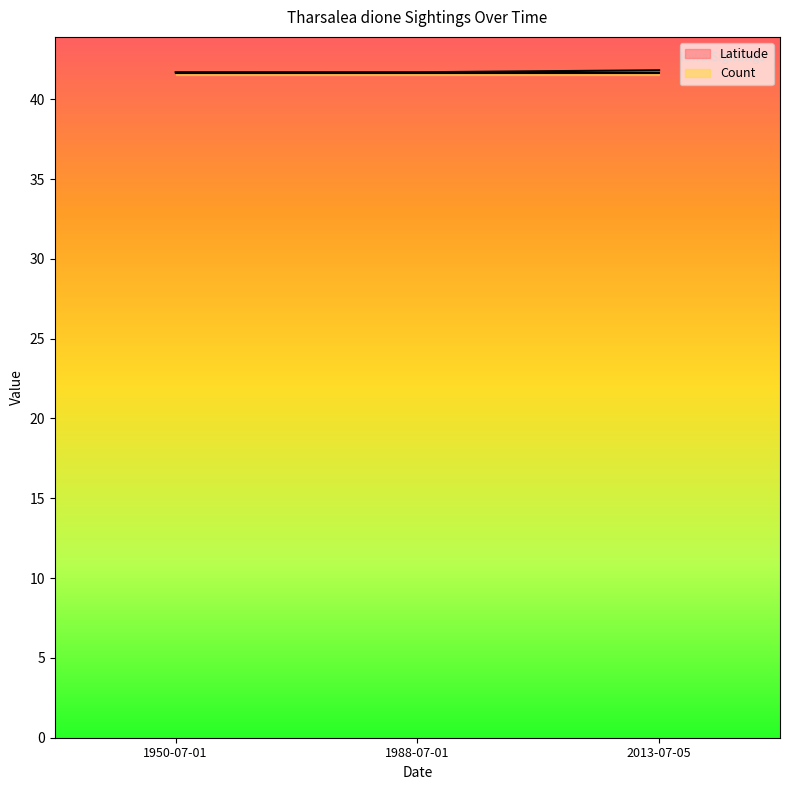

Is it true that Latitude equals 14.3 at 2013-07-05?

False